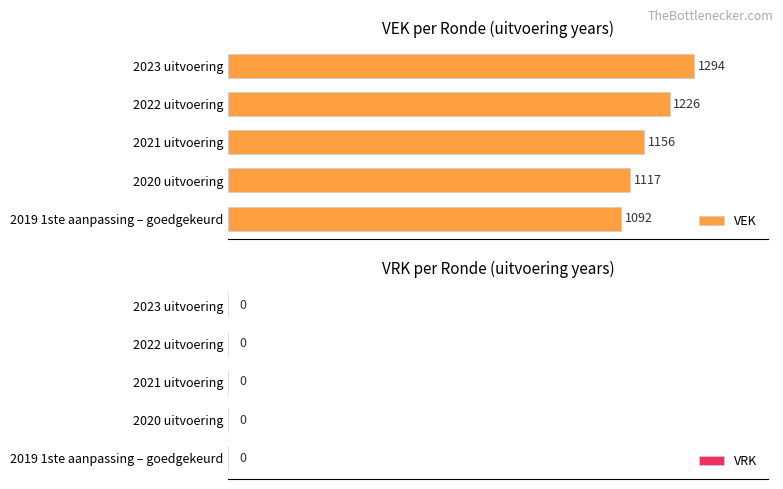

Between 2021 uitvoering and 2023 uitvoering, which is larger?

2023 uitvoering